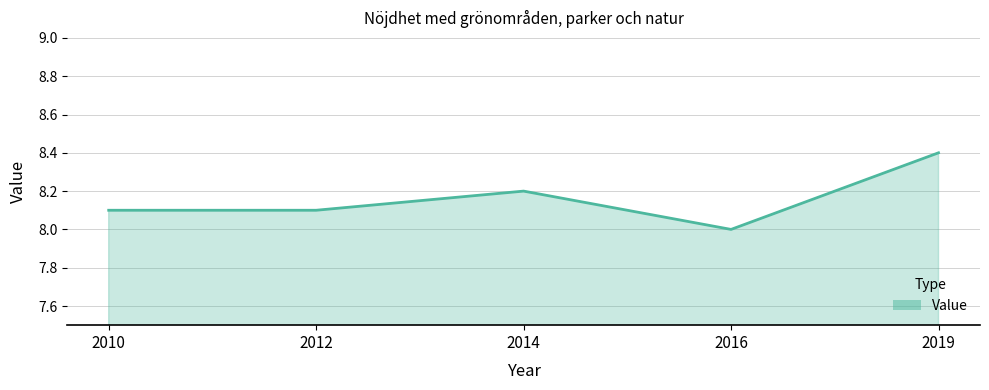

Which category has the lowest value across all series?

2016